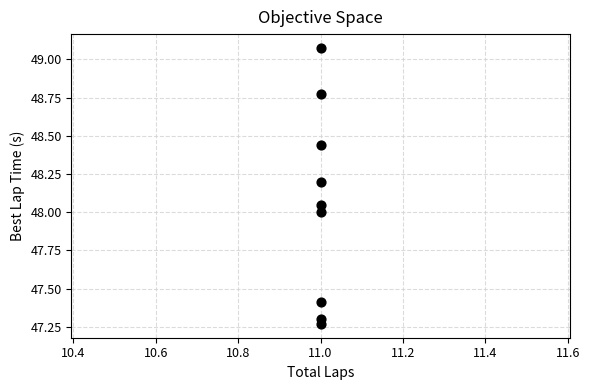

What is the average X value?

11.0